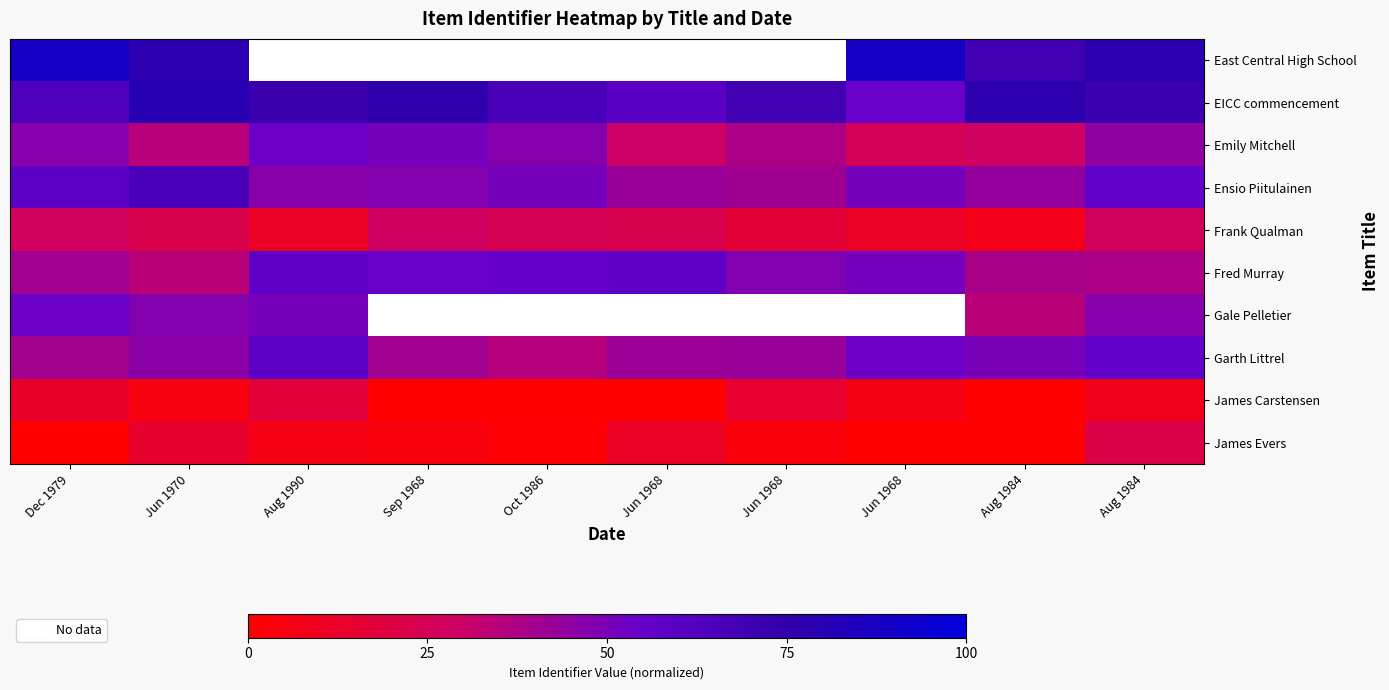

Rank the series at Jun 1970 from lowest to highest value.

James Carstensen, James Evers, Frank Qualman, Fred Murray, Emily Mitchell, Garth Littrel, Gale Pelletier, Ensio Piitulainen, East Central High School, EICC commencement